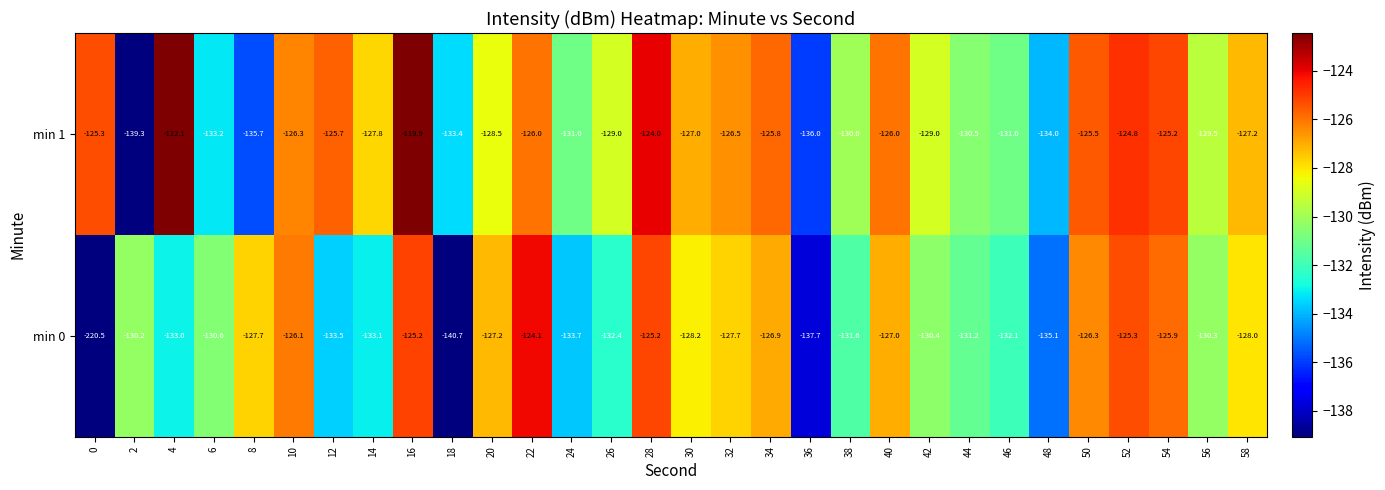

List the series in order of their peak value, highest first.

min 1, min 0